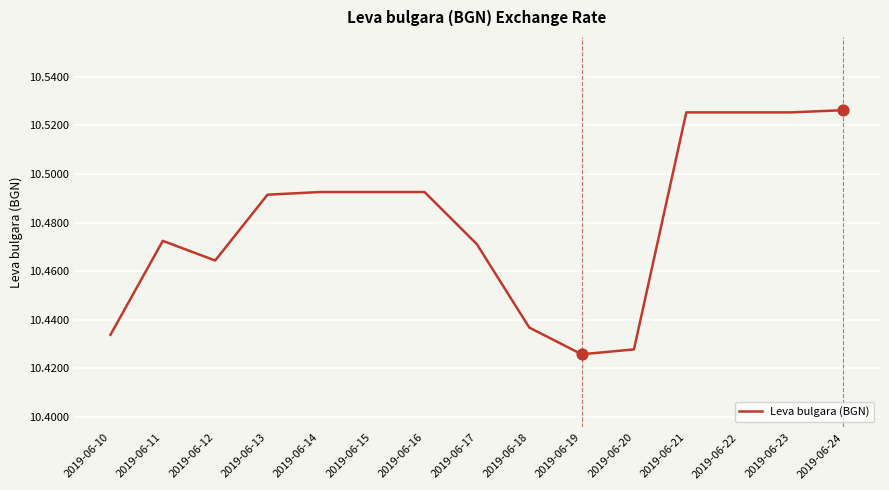

Between 2019-06-21 and 2019-06-14, which is larger?

2019-06-21